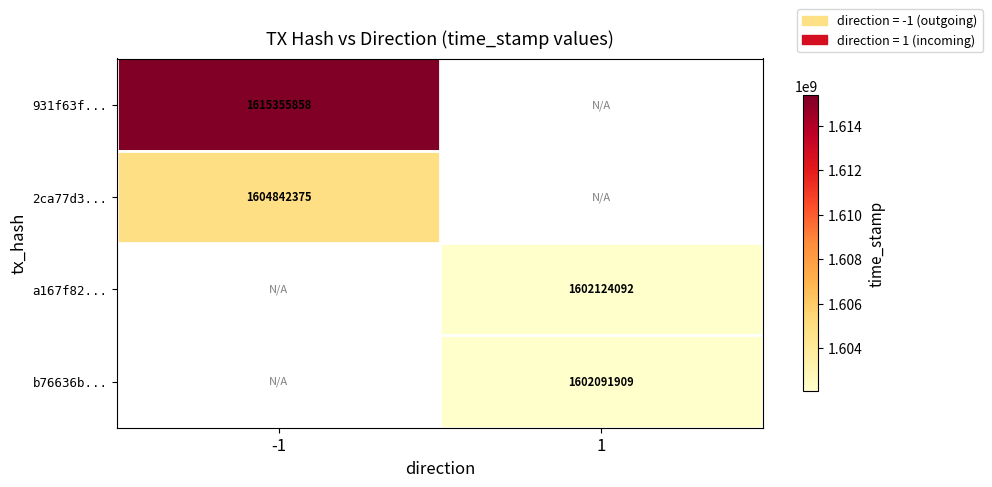

The 931f63f... series shows 1615355858 at -1. True or false?

True